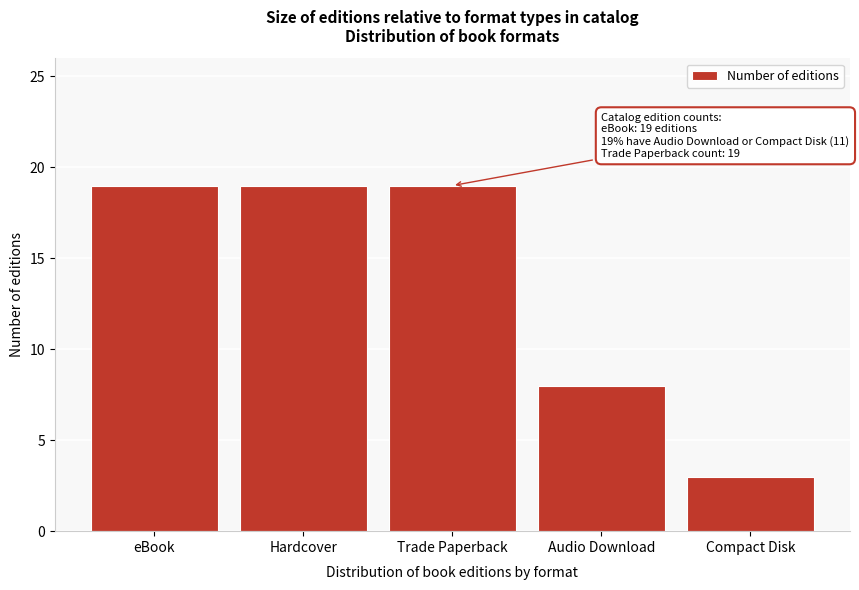

Reading right to left, extract all data points from this chart.

Compact Disk=3	Audio Download=8	Trade Paperback=19	Hardcover=19	eBook=19